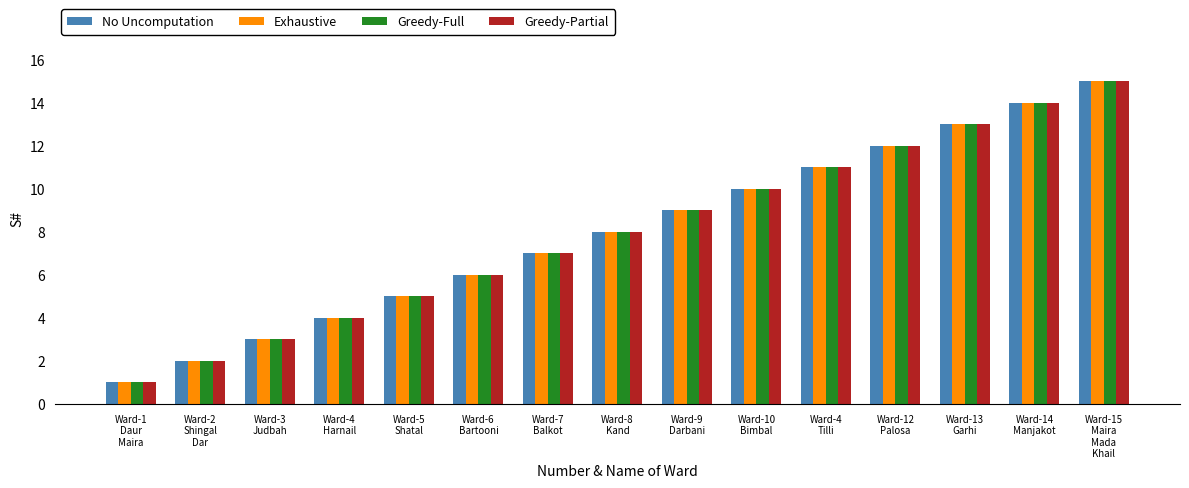

What is the label of the 9th bar from the left?

Ward-9
Darbani